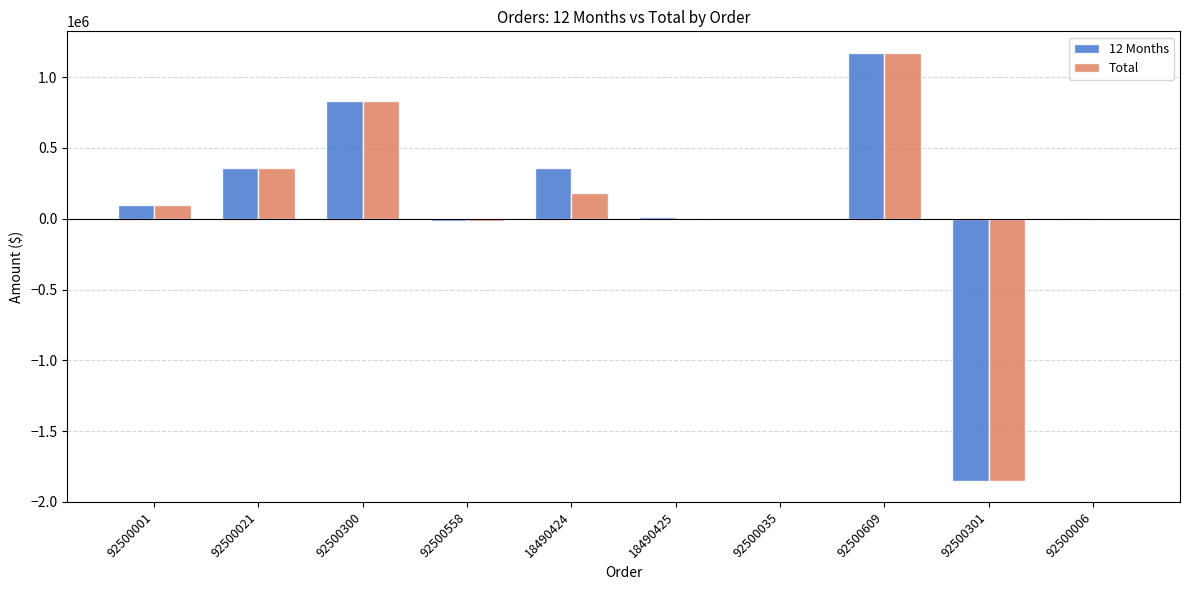

What is the difference between the 12 Months values at 92500001 and 92500558?

114558.8